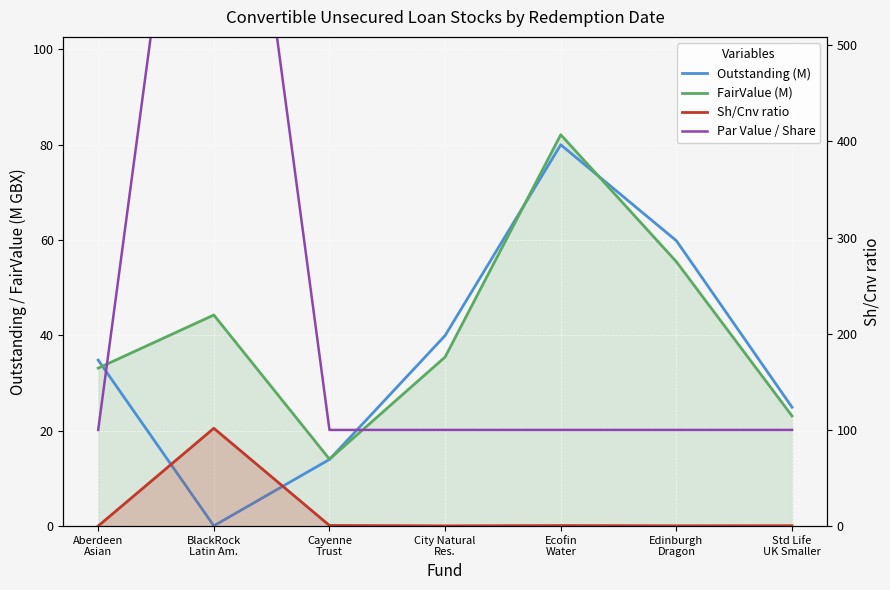

What is the sum of all Outstanding (M) values?

253.5